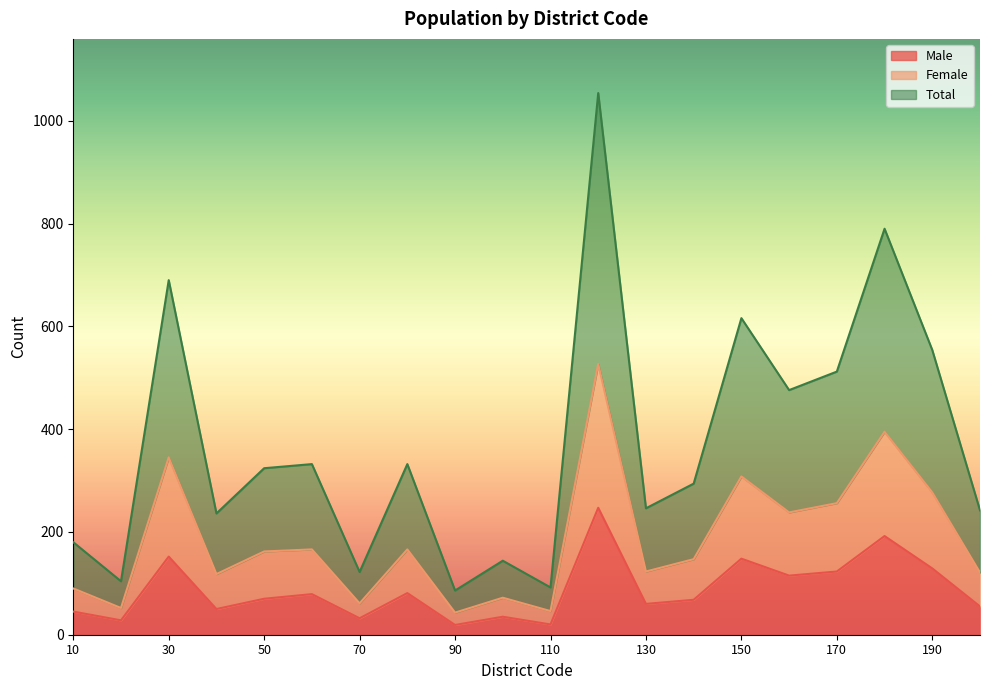

What is the sum of all Total values?

7426